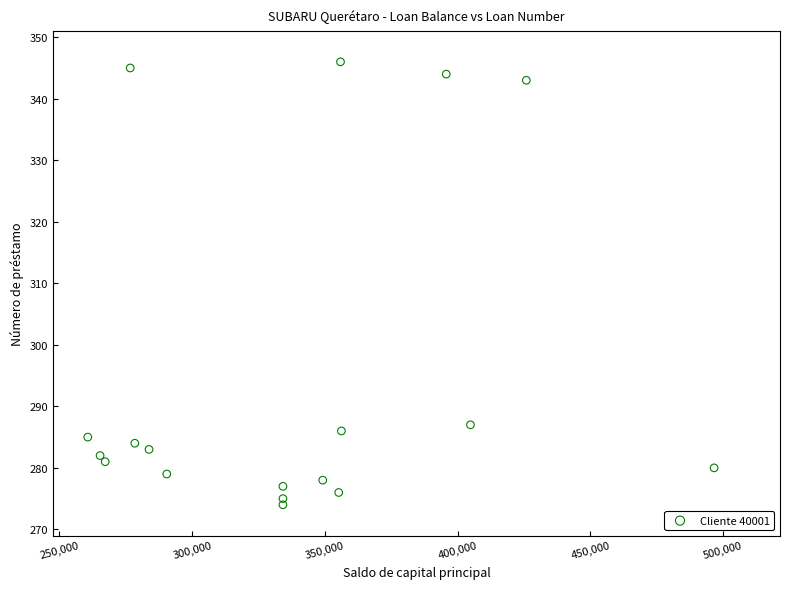

What Y value in the scatter plot is closest to 310?

287